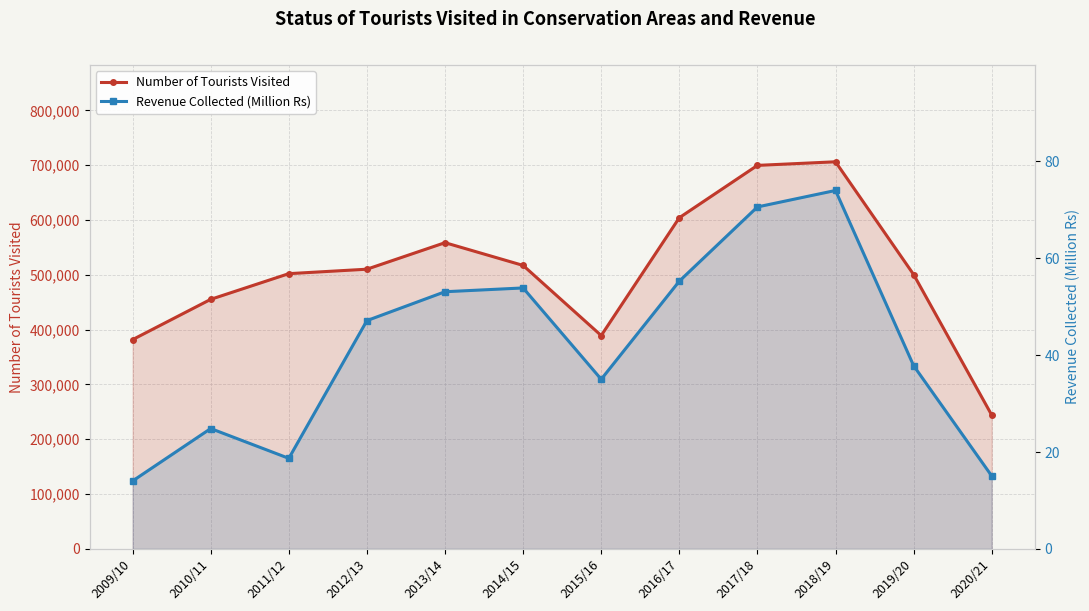

Between 2010/11 and 2012/13, which is larger?

2012/13